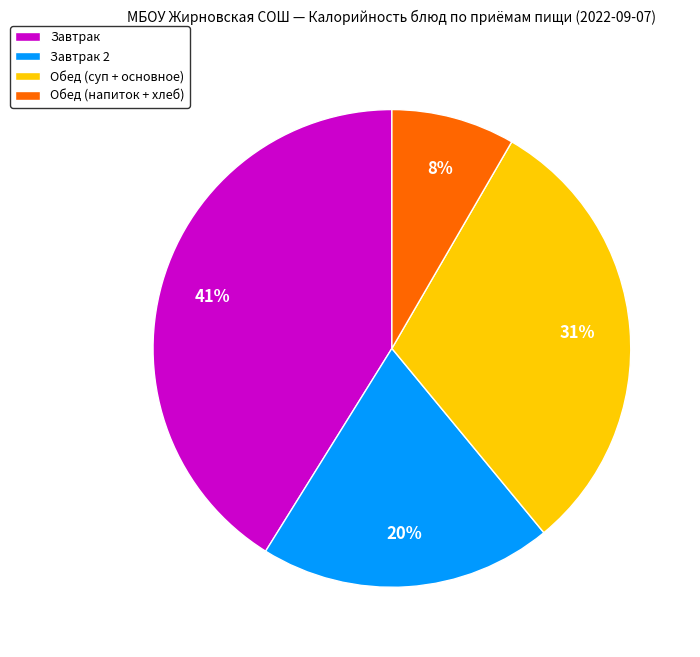

What is the smallest slice in the pie chart?

Обед (напиток + хлеб)